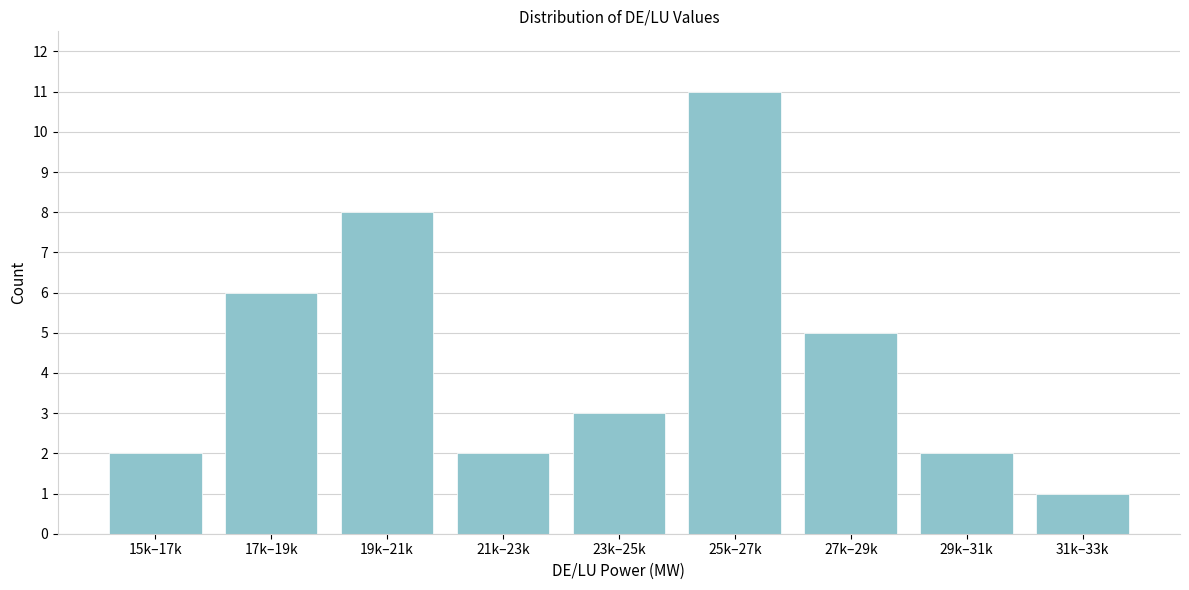

Reading left to right, transcribe all the data shown in this chart.

2	6	8	2	3	11	5	2	1